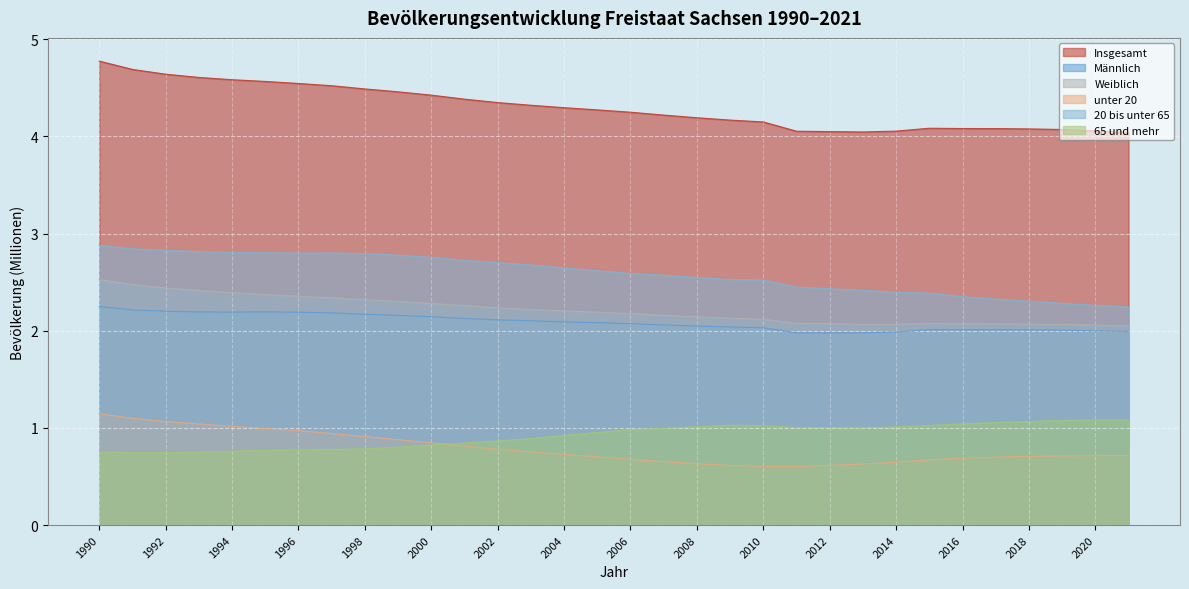

What is the sum of all 20 bis unter 65 values?

82.9